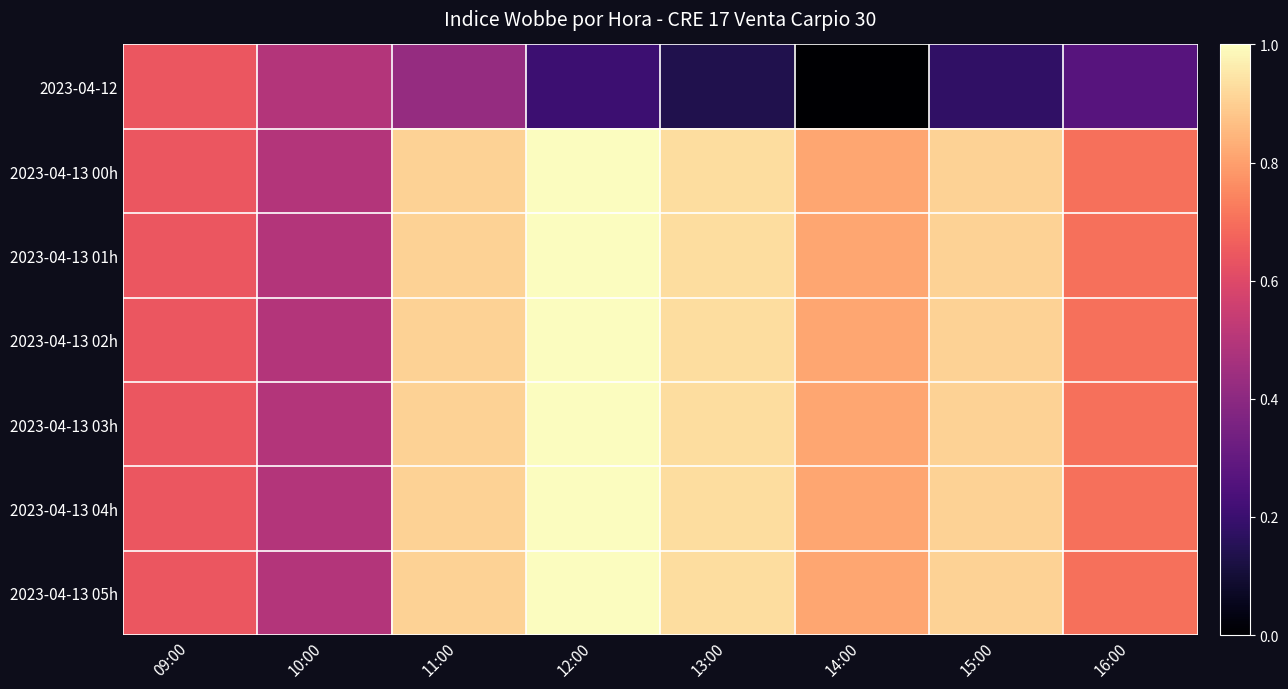

Reading right to left, what are all the values shown in this chart?

2023-04-12: 16:00=0.3	15:00=0.2	14:00=0.0	13:00=0.1	12:00=0.2	11:00=0.4	10:00=0.5	09:00=0.6
2023-04-13 00h: 16:00=0.7	15:00=0.9	14:00=0.8	13:00=0.9	12:00=1.0	11:00=0.9	10:00=0.5	09:00=0.6
2023-04-13 01h: 16:00=0.7	15:00=0.9	14:00=0.8	13:00=0.9	12:00=1.0	11:00=0.9	10:00=0.5	09:00=0.6
2023-04-13 02h: 16:00=0.7	15:00=0.9	14:00=0.8	13:00=0.9	12:00=1.0	11:00=0.9	10:00=0.5	09:00=0.6
2023-04-13 03h: 16:00=0.7	15:00=0.9	14:00=0.8	13:00=0.9	12:00=1.0	11:00=0.9	10:00=0.5	09:00=0.6
2023-04-13 04h: 16:00=0.7	15:00=0.9	14:00=0.8	13:00=0.9	12:00=1.0	11:00=0.9	10:00=0.5	09:00=0.6
2023-04-13 05h: 16:00=0.7	15:00=0.9	14:00=0.8	13:00=0.9	12:00=1.0	11:00=0.9	10:00=0.5	09:00=0.6